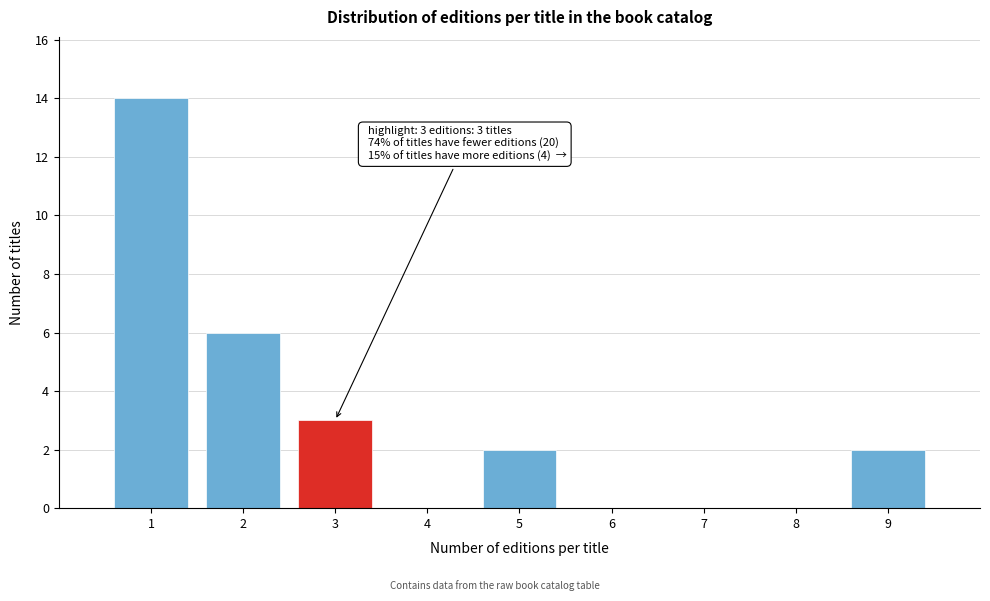

True or false: the data shows 6 at 8.

False